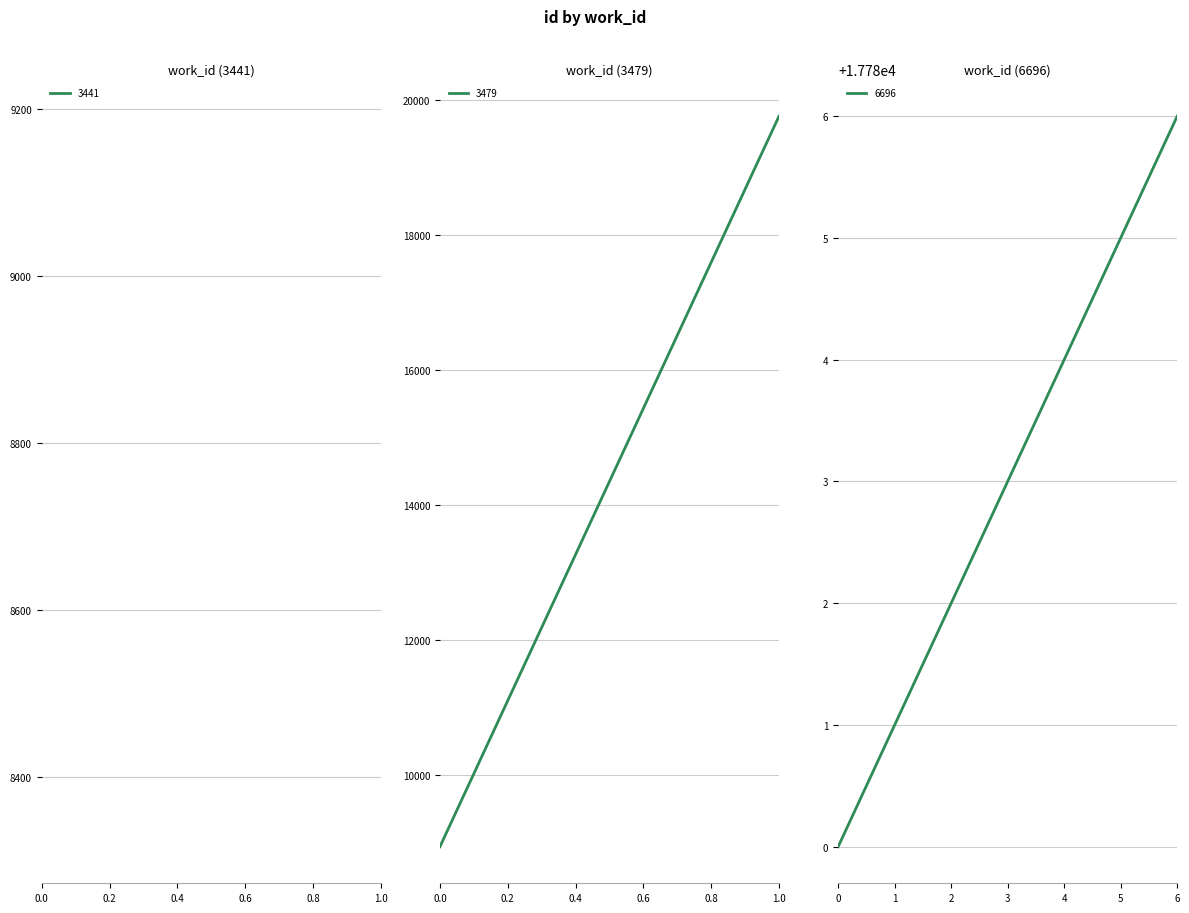

List the labels in order of value, largest first.

6, 5, 4, 3, 2, 1, 0